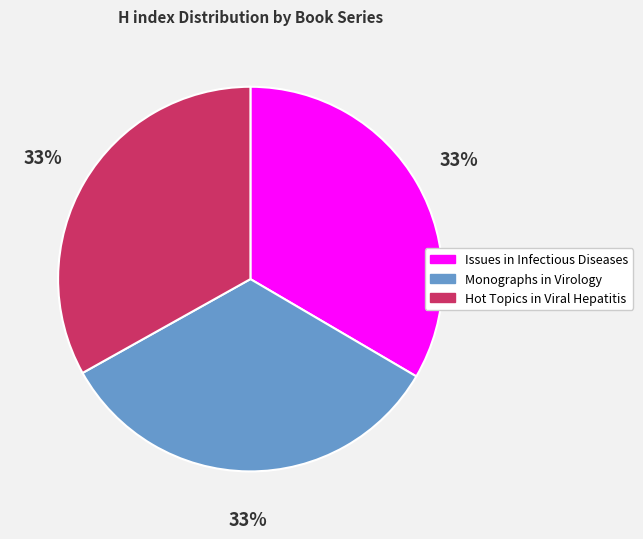

Count the number of slices in the pie.

3